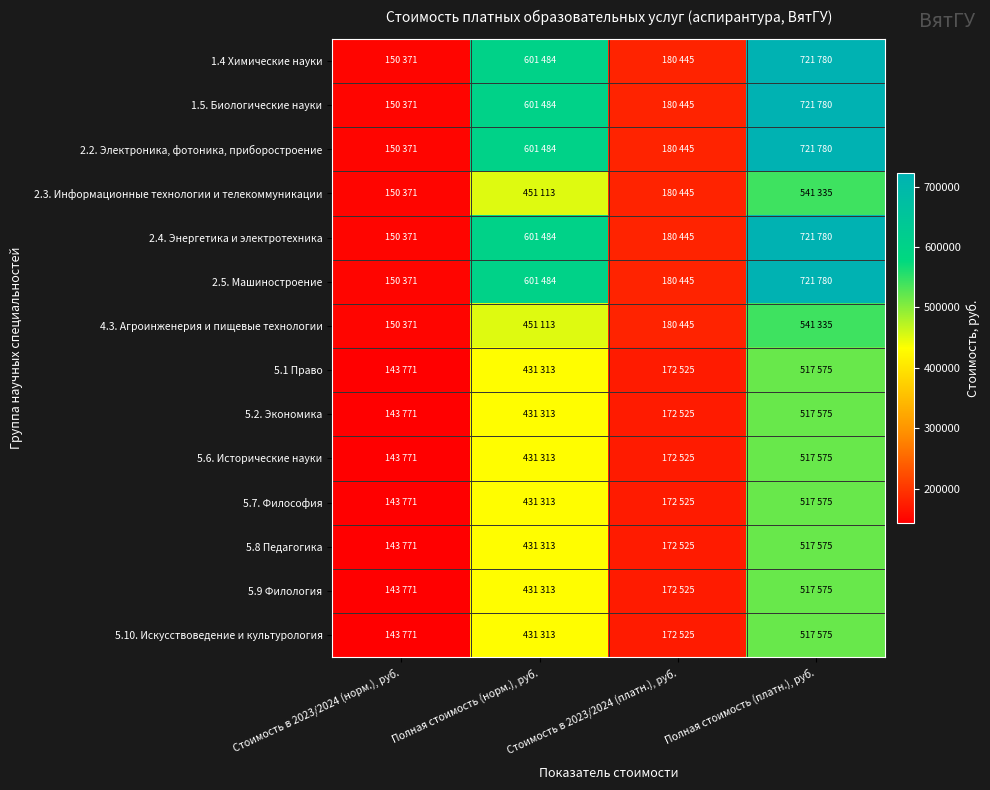

What is the minimum value shown in the chart?

143771